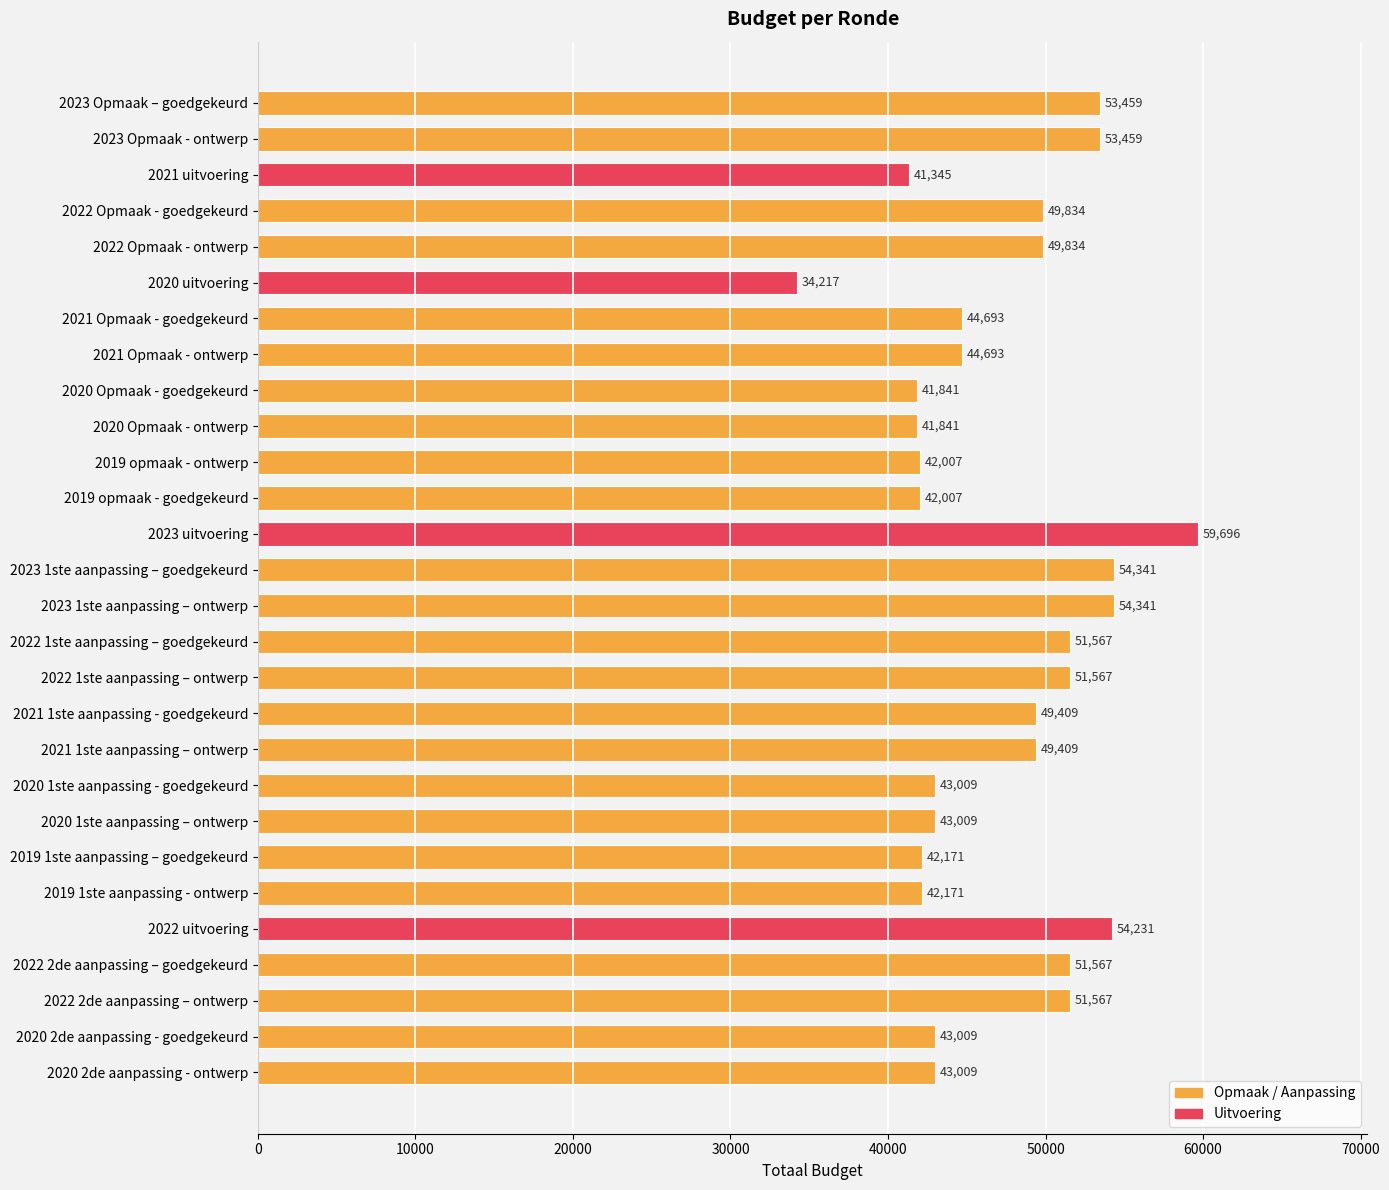

What value does the data have at 2022 1ste aanpassing – ontwerp?

51567